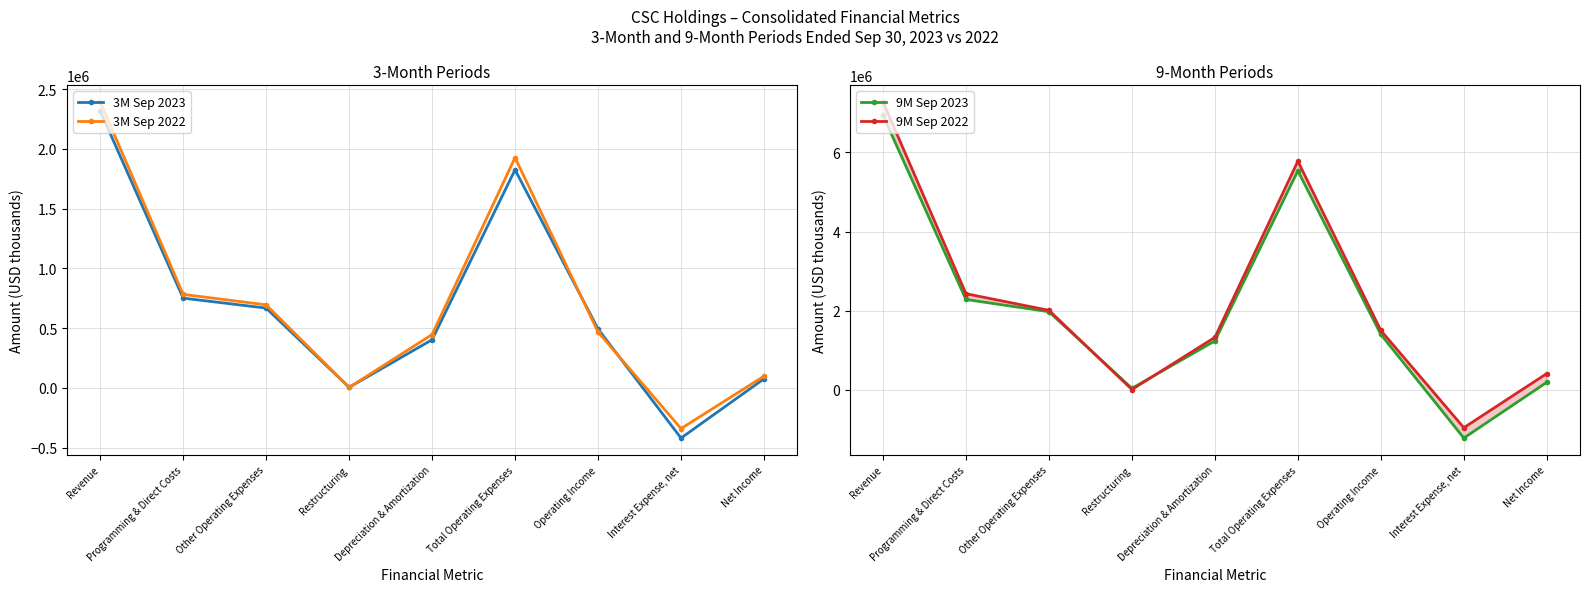

What is the total value across all series at Interest Expense, net?

-2931972